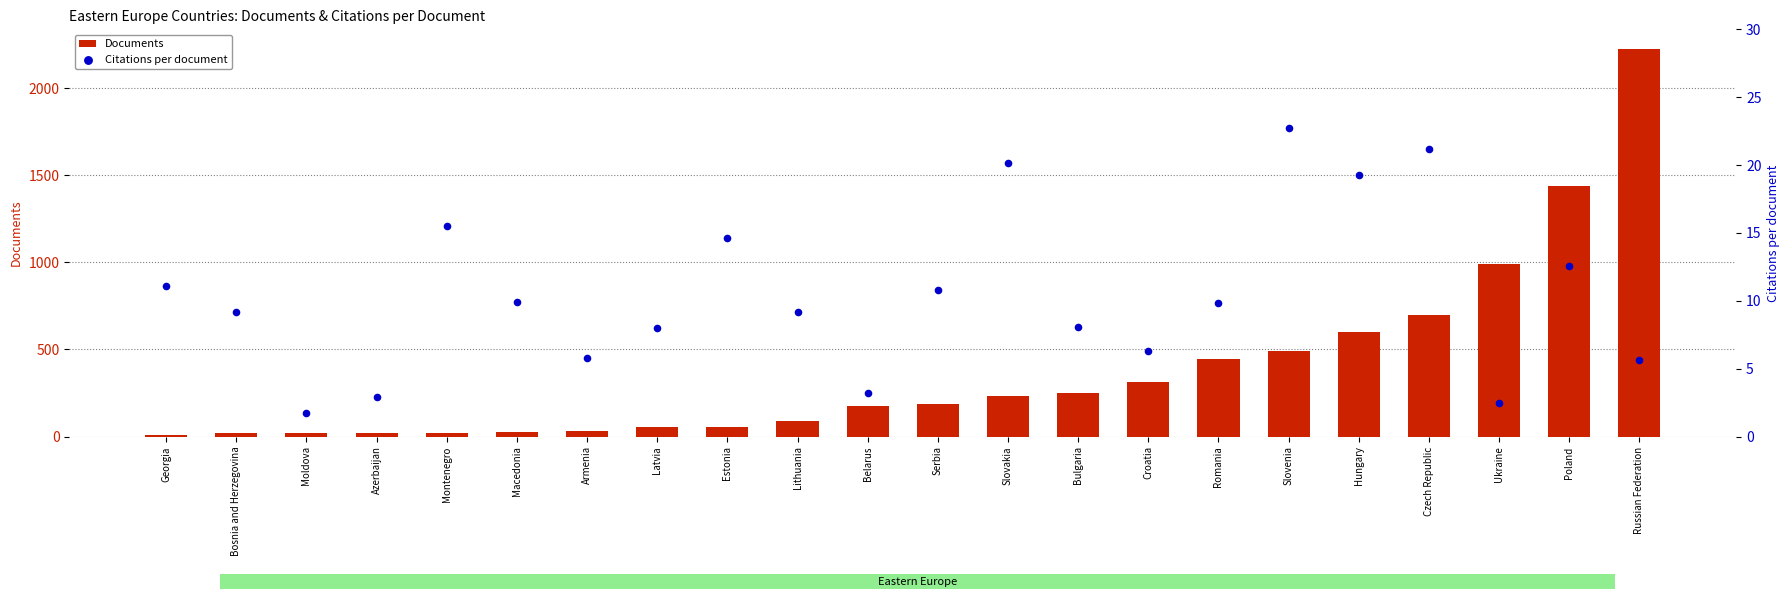

Which series reaches the minimum Y coordinate?

Citations per document